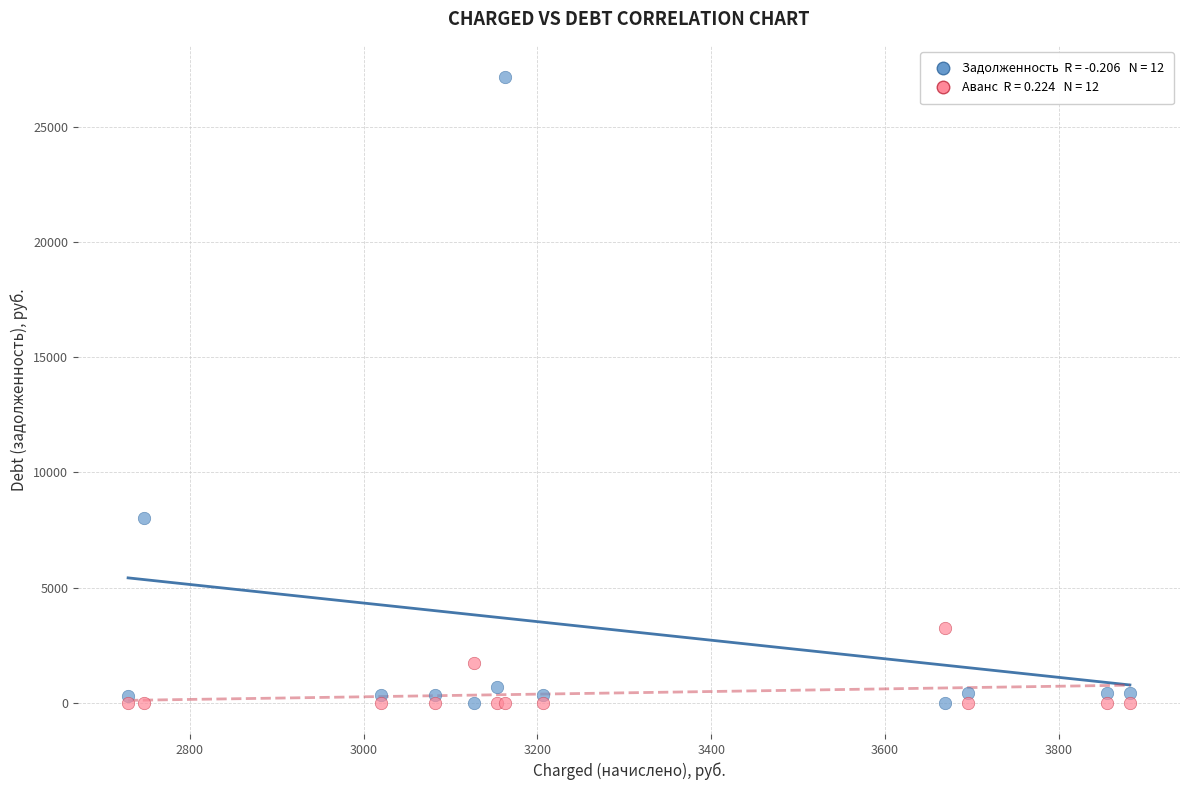

Across all series, what Y value is closest to 13579?

8028.7